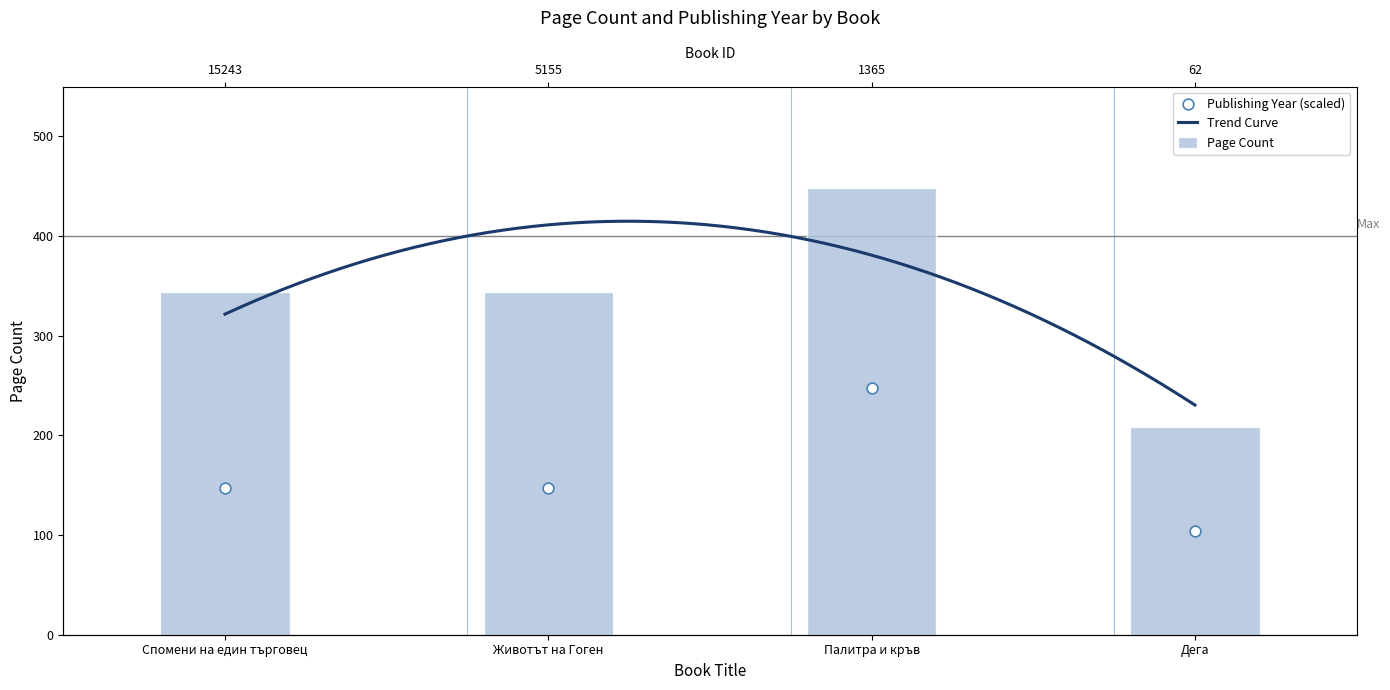

Which series contains the highest Y value?

pageCount